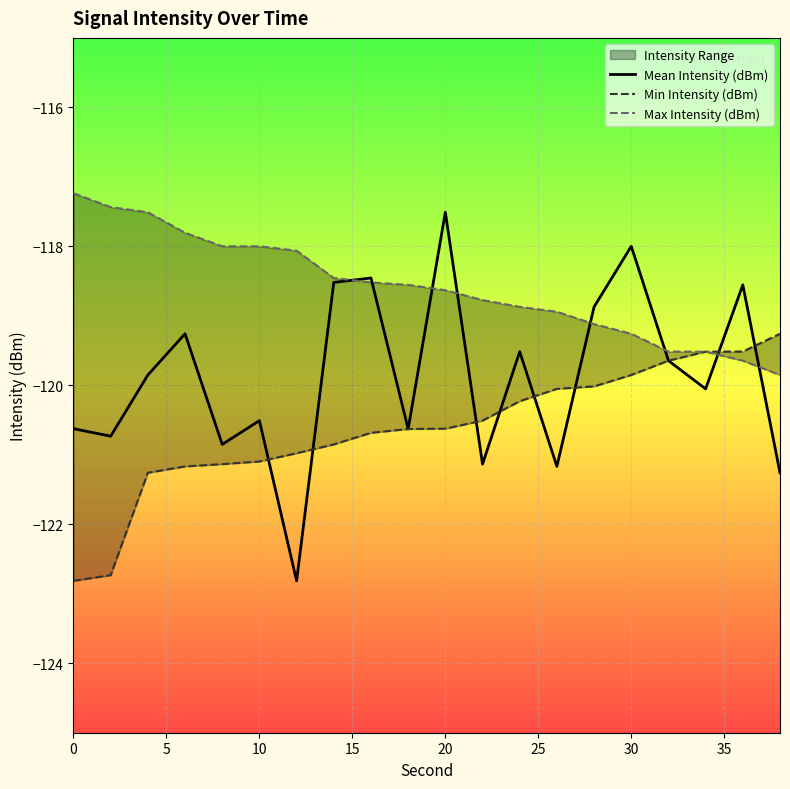

Which category has the highest value in the Mean Intensity (dBm) series?

20